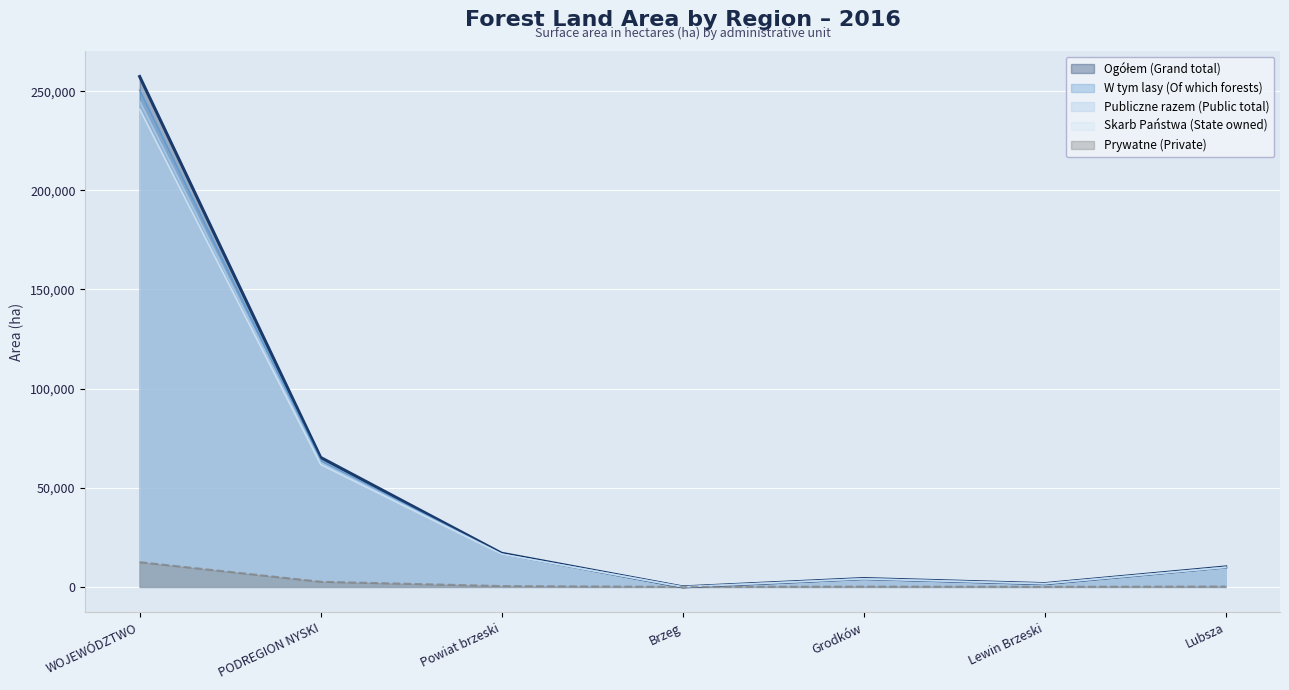

What is the difference between the W tym lasy (Of which forests) values at WOJEWÓDZTWO and Grodków?

246422